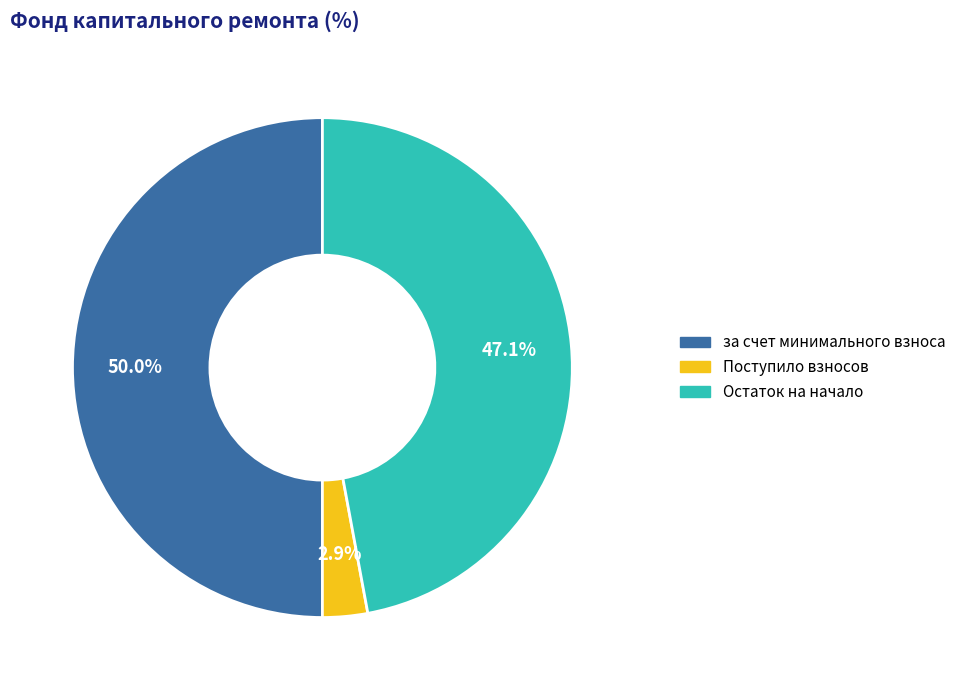

Is there a majority slice in this chart?

Yes